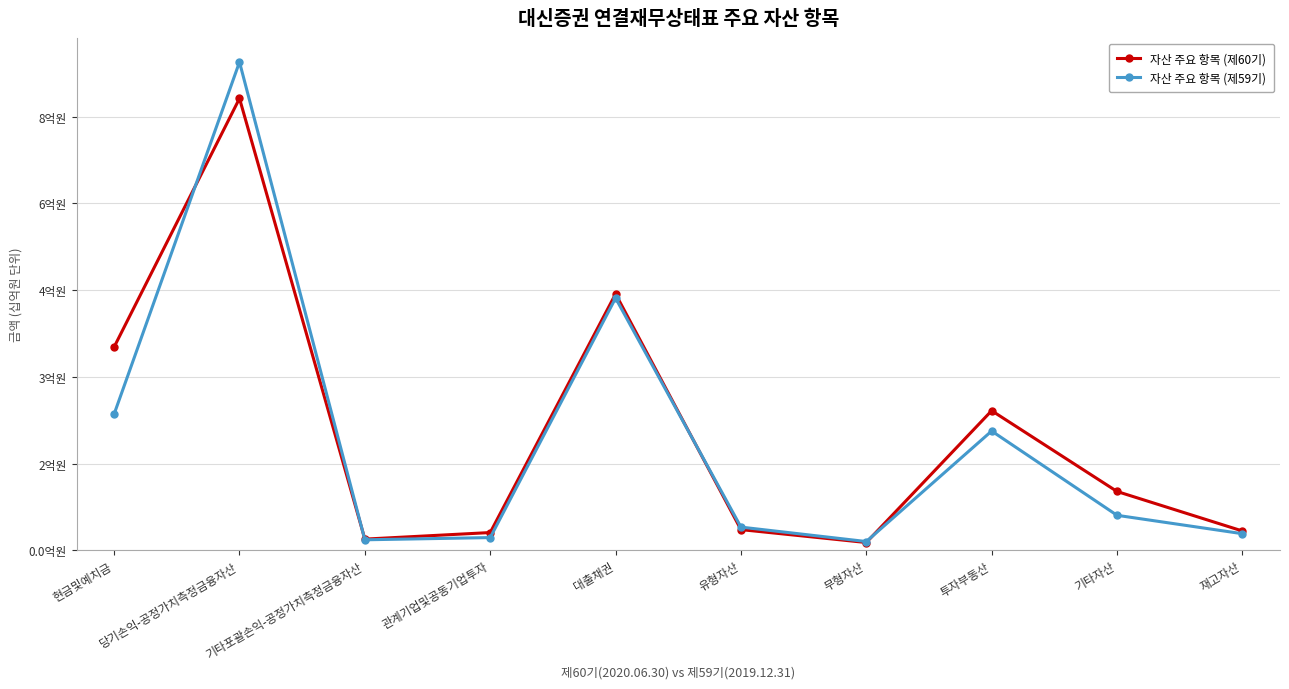

The value of 자산 주요 항목 (제60기) at 관계기업및공동기업투자 is 0.3. True or false?

True